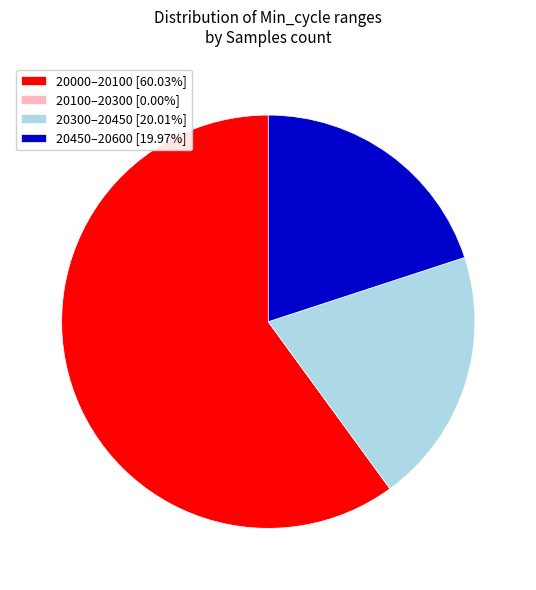

Approximately how many times larger is the value at 20450–20600 [19.97%] compared to 20000–20100 [60.03%]?

0.3